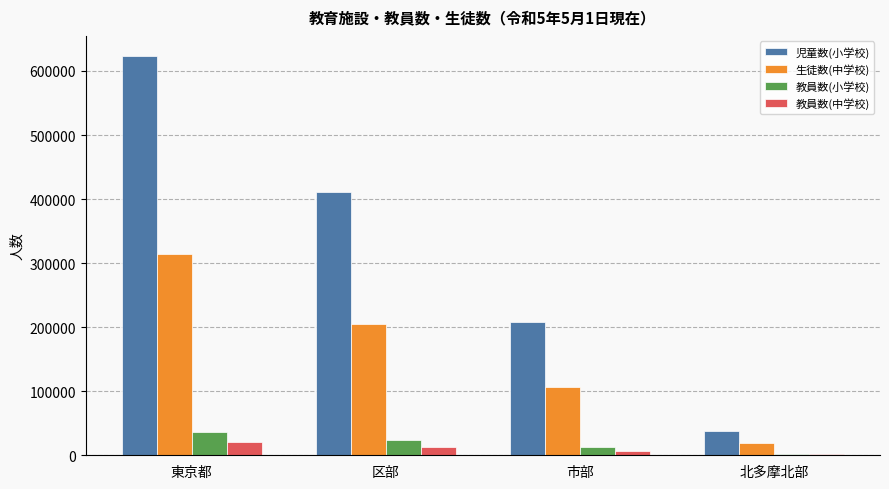

Which category has the highest value in the 生徒数(中学校) series?

東京都